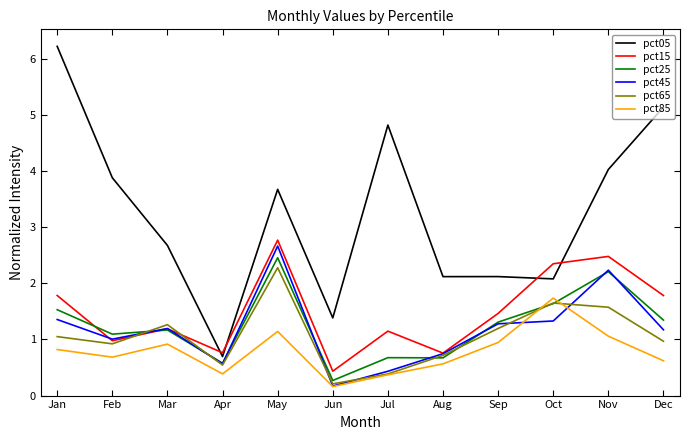

True or false: pct85 and pct05 intersect in this chart.

False